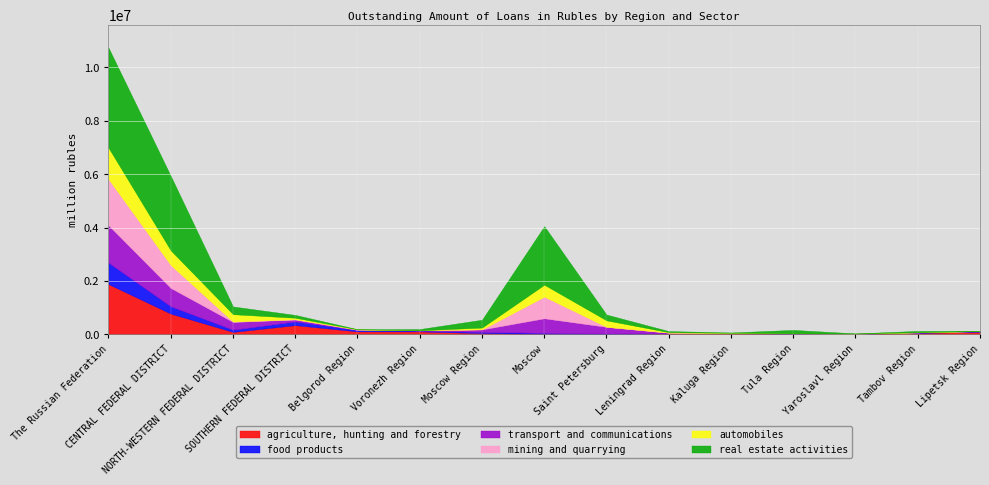

Does the chart display data point markers on the line(s)?

No